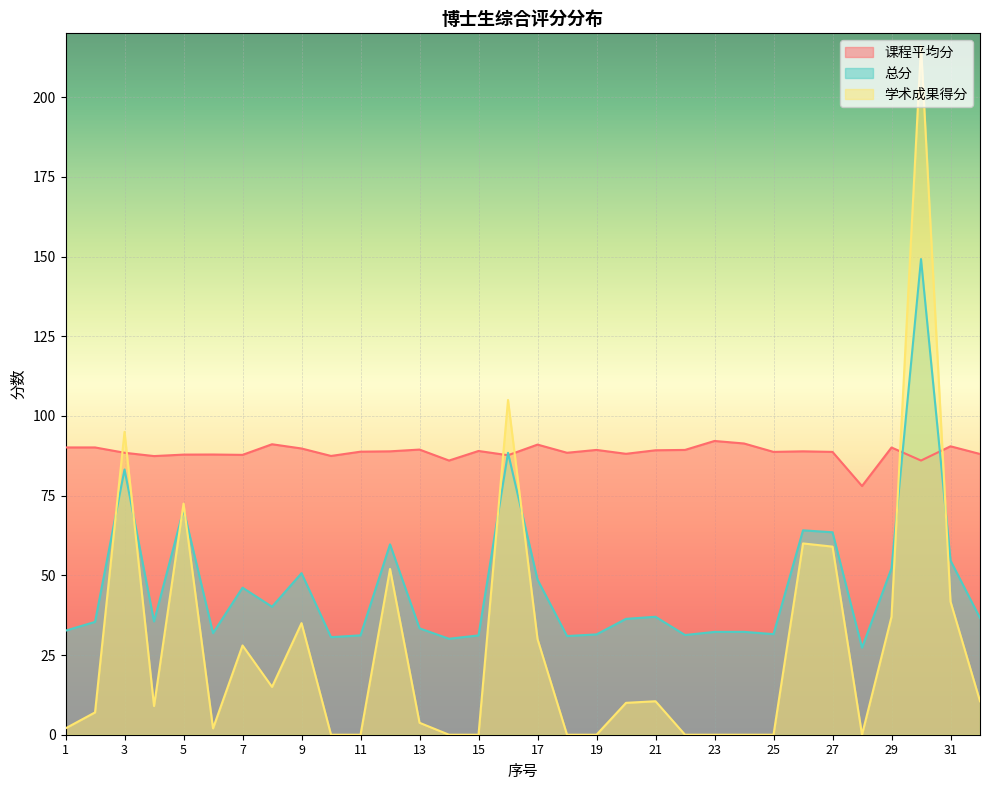

Is it true that 学术成果得分 equals 49.7 at 5?

False